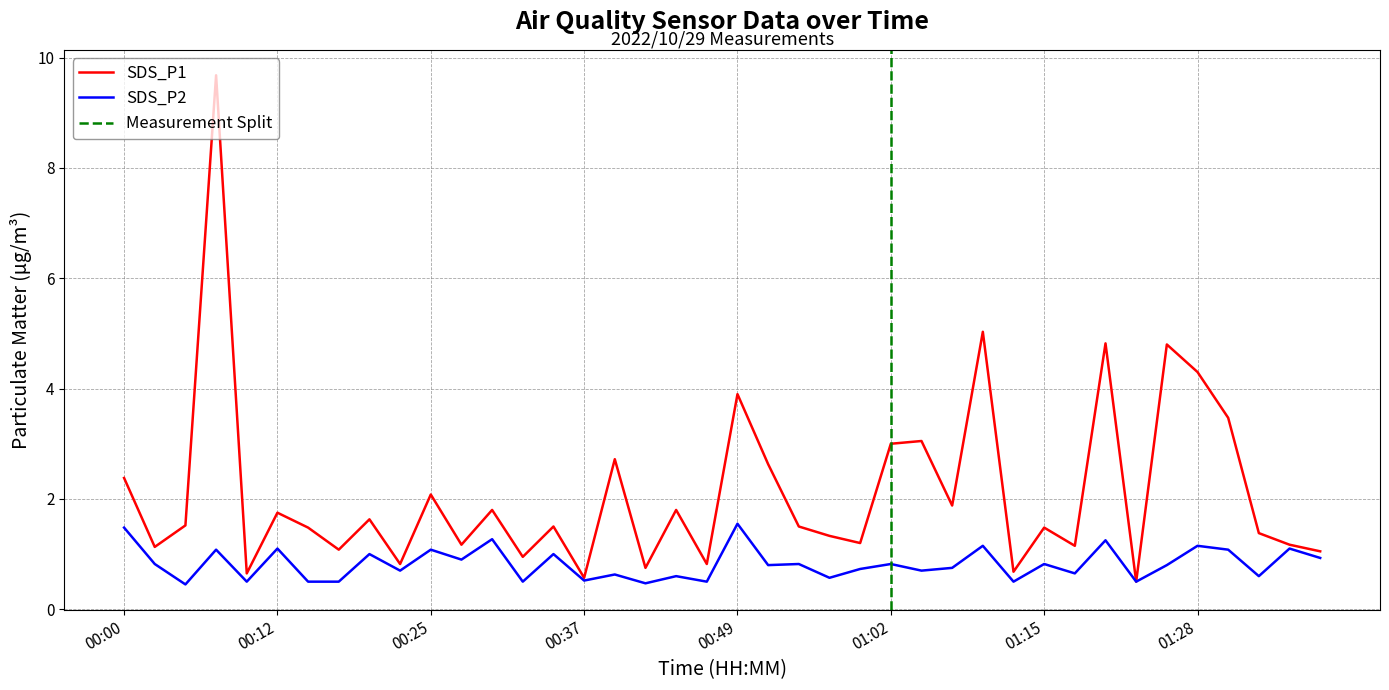

True or false: SDS_P1 and SDS_P2 intersect in this chart.

False